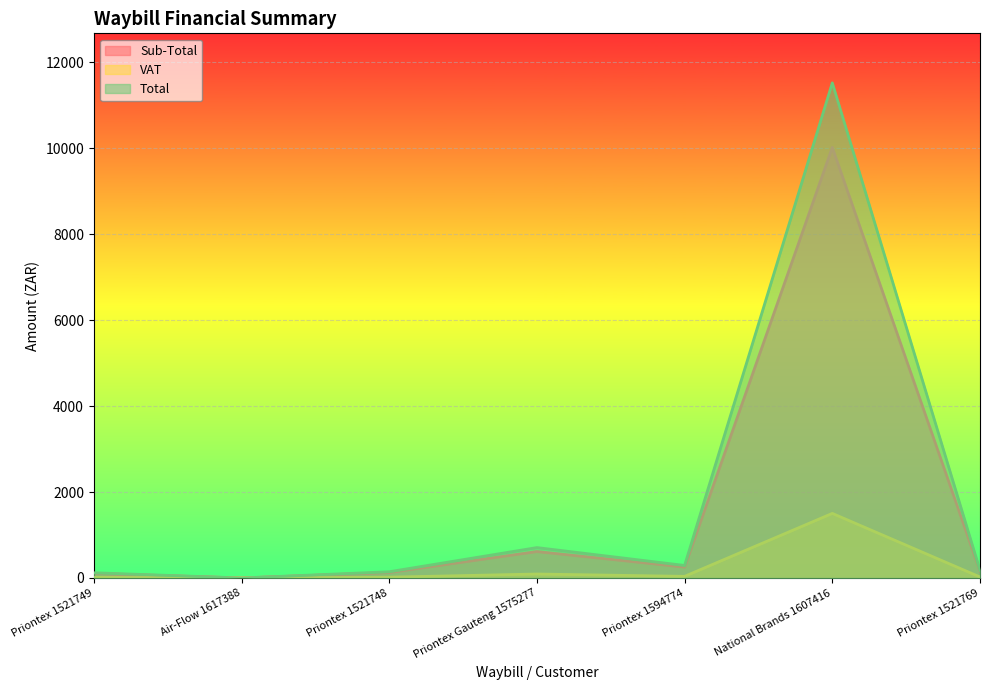

Which label corresponds to the largest value in the chart?

National Brands 1607416